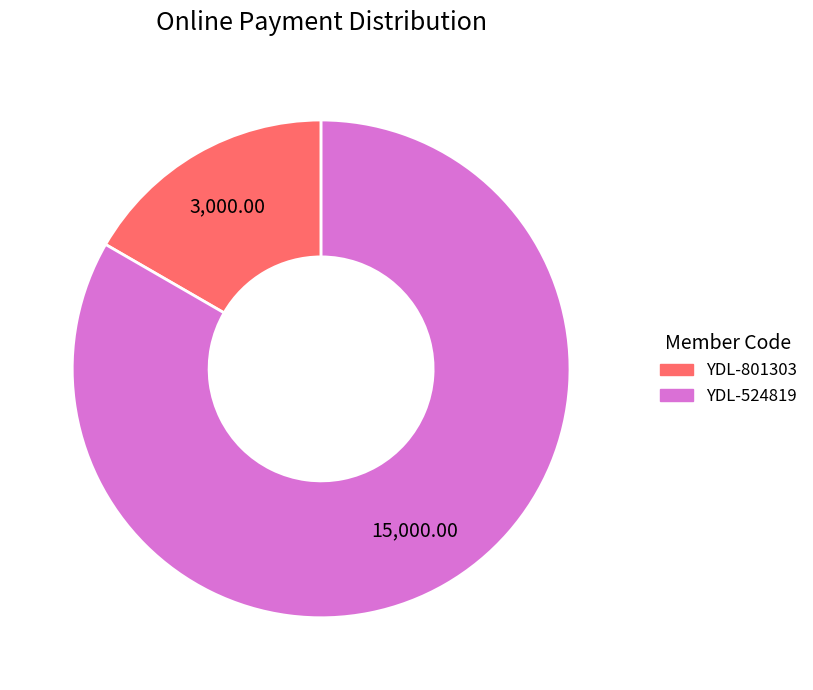

Rank the categories by value from lowest to highest.

YDL-801303, YDL-524819